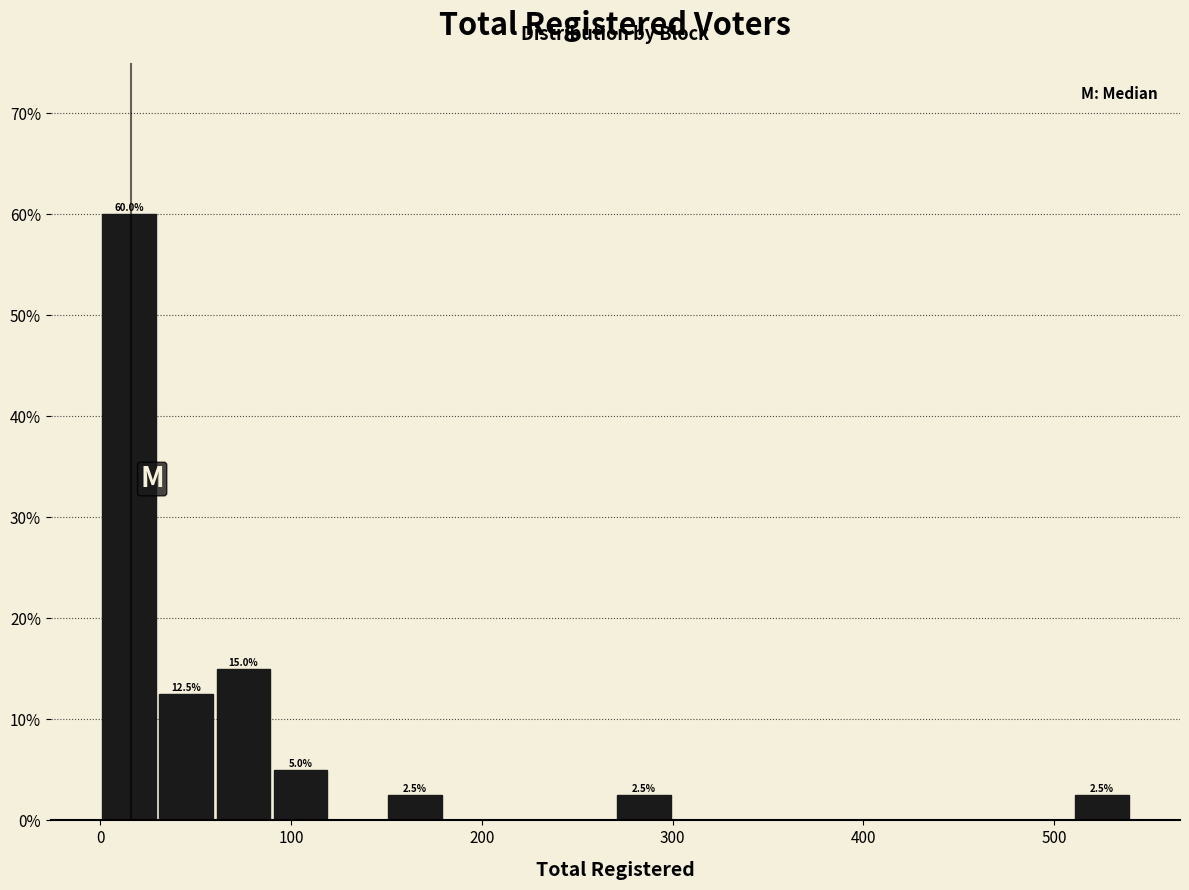

Around what value on the x-axis is the tallest bar? Give the approximate position of its centre, as read against the axis.

20